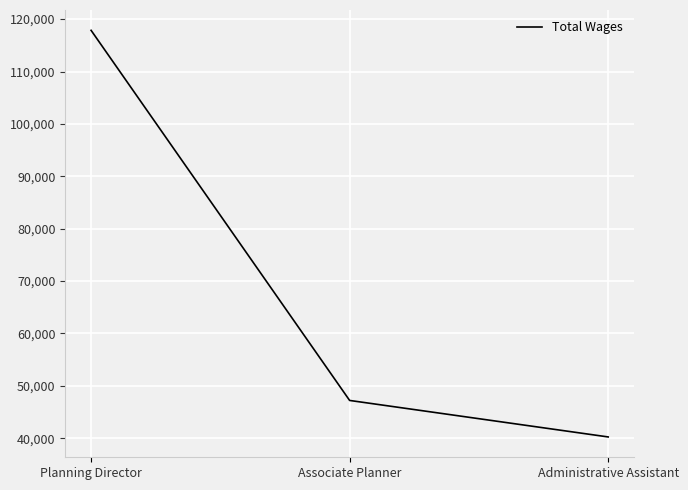

List the labels in order of value, largest first.

Planning Director, Associate Planner, Administrative Assistant